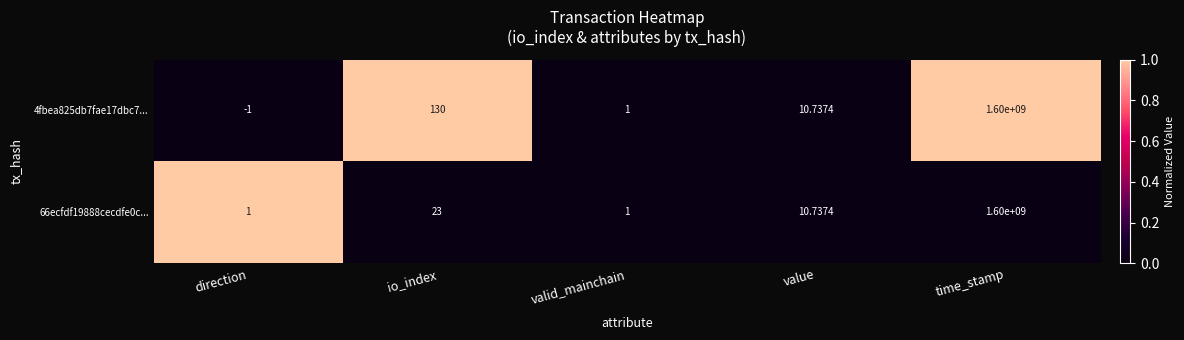

List the labels in order of 4fbea825db7fae17dbc7... value, largest first.

time_stamp, io_index, value, valid_mainchain, direction